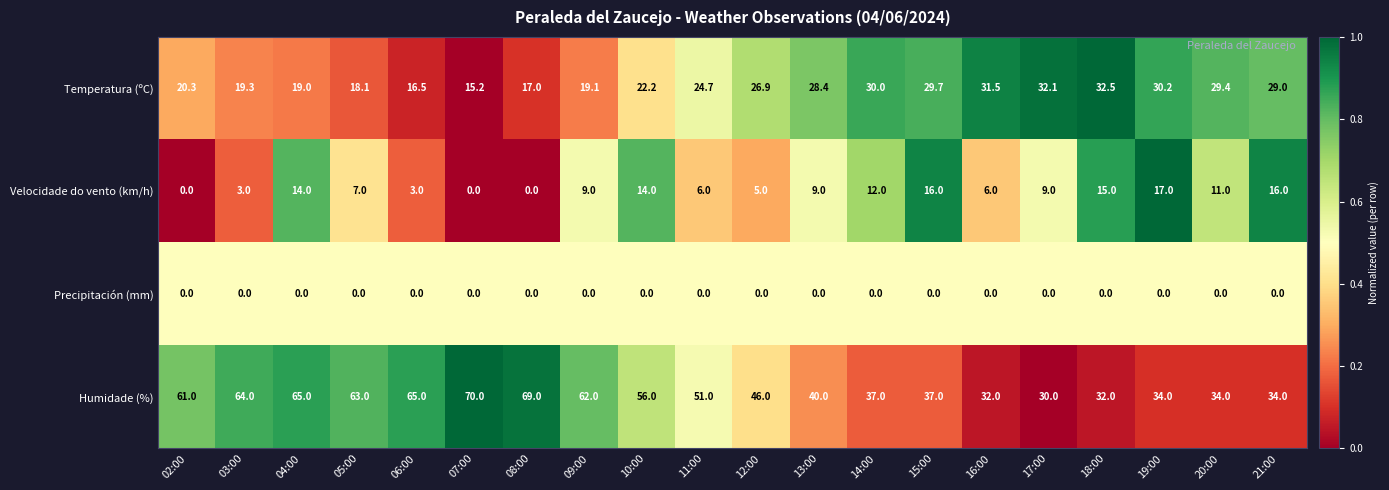

The value of Temperatura (ºC) at 18:00 is 43.8. True or false?

False